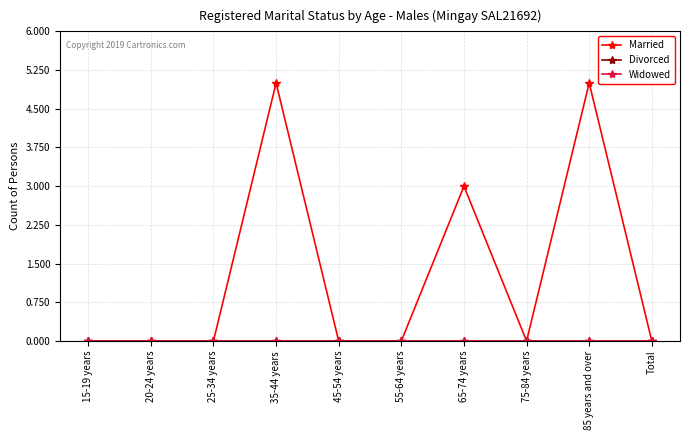

Which has a higher value, 45-54 years or 20-24 years?

45-54 years